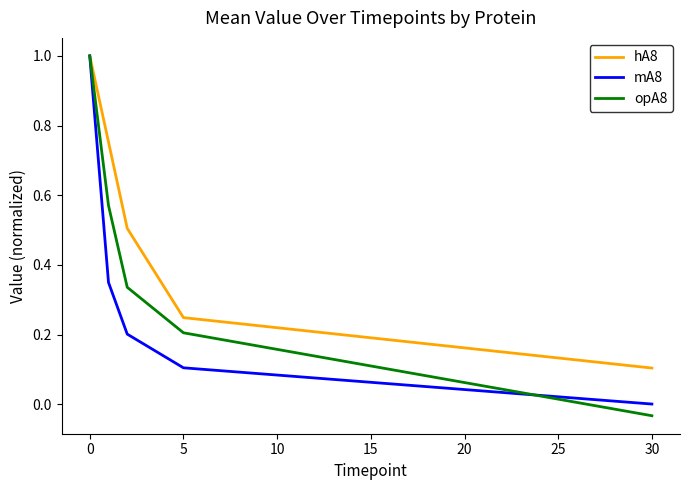

Which series has the largest range (max minus min)?

opA8